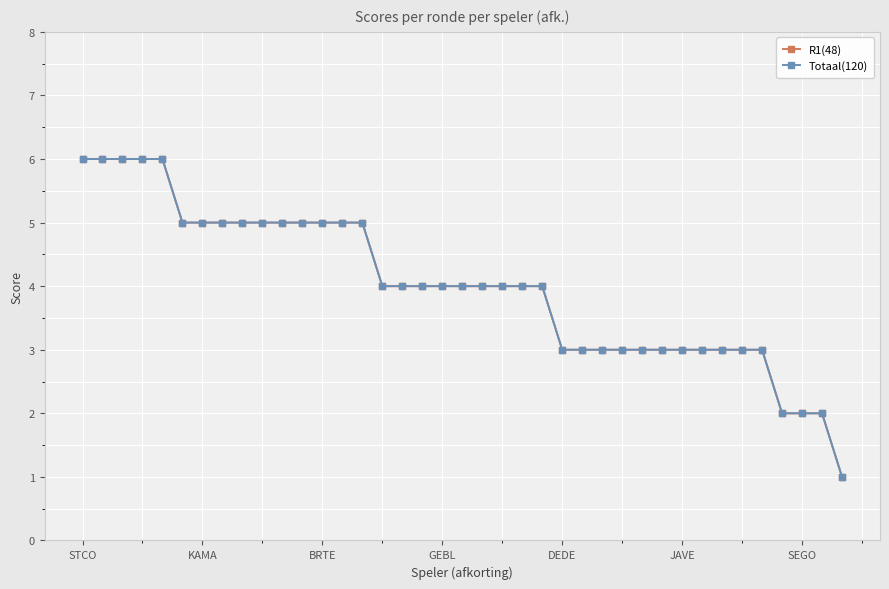

Is this an area chart (filled region under the line)?

No